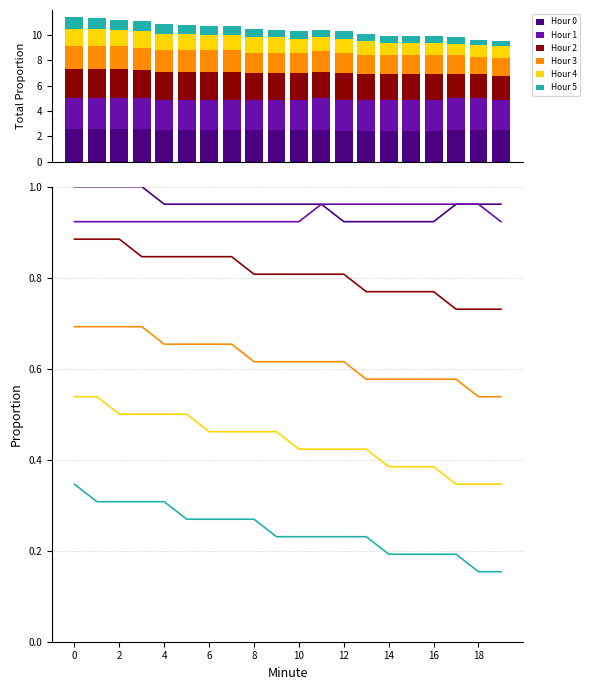

Count the number of data series in this chart.

6